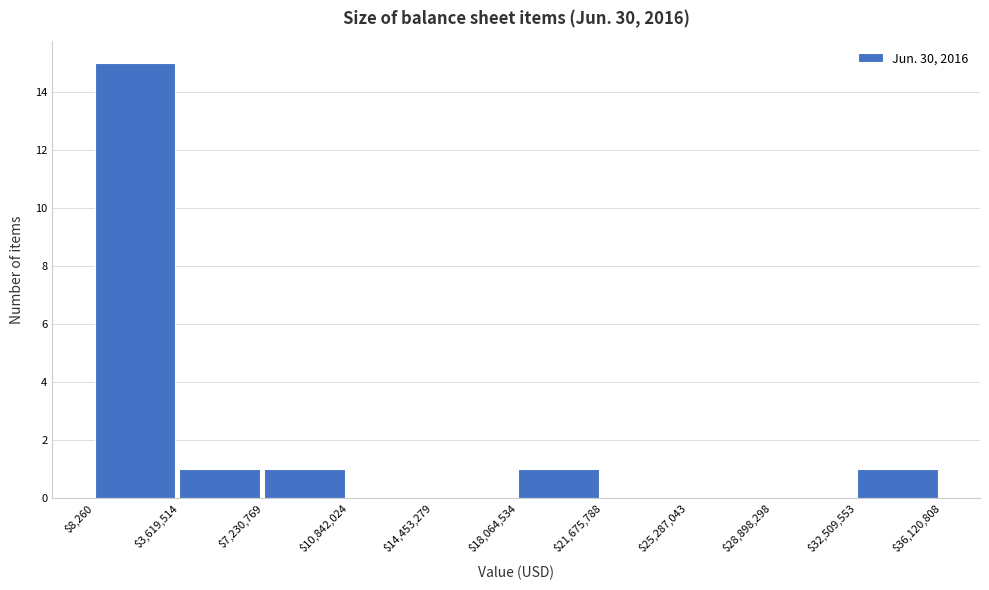

Over which range of the x-axis is the bar tallest?

$8,260 to $3,619,514